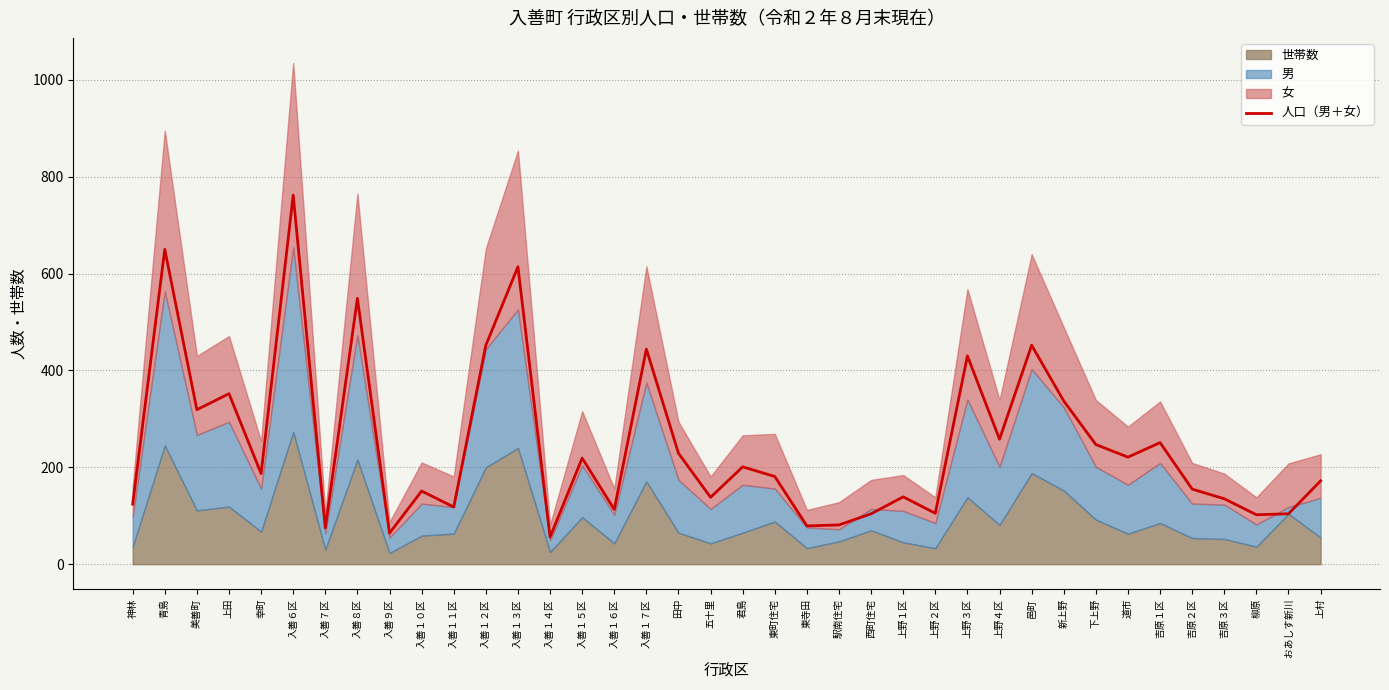

Is it true that 人口（男＋女） equals 267 at 東町住宅?

False